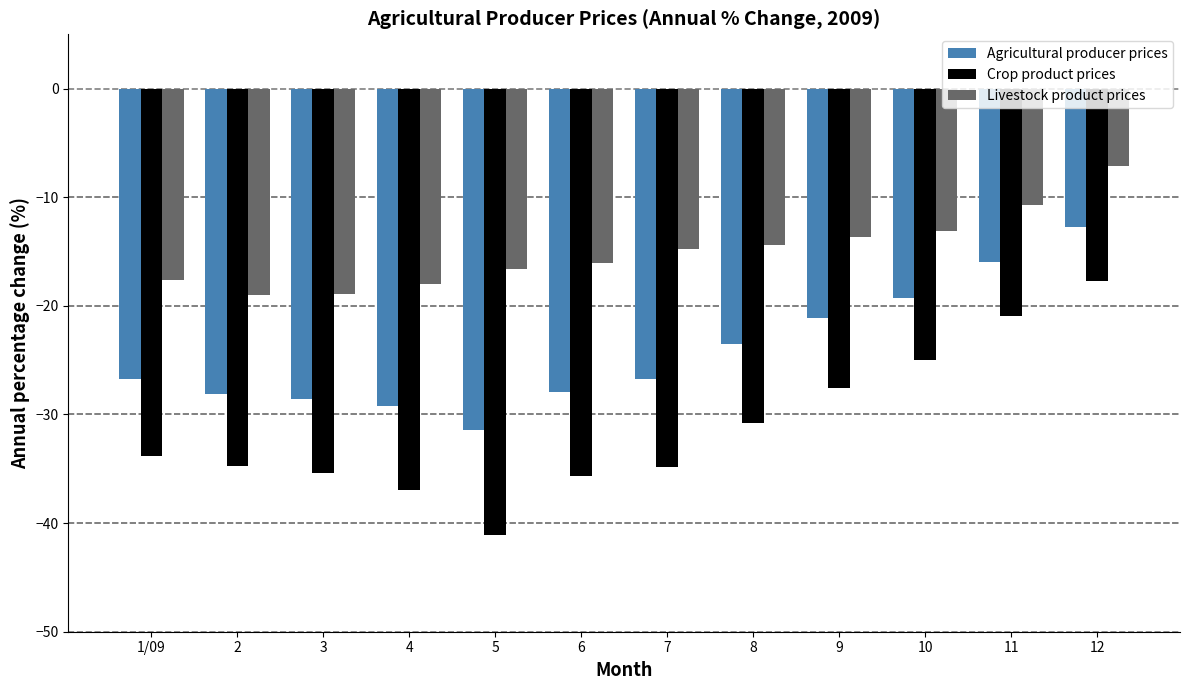

At which label does Agricultural producer prices first exceed -26?

8